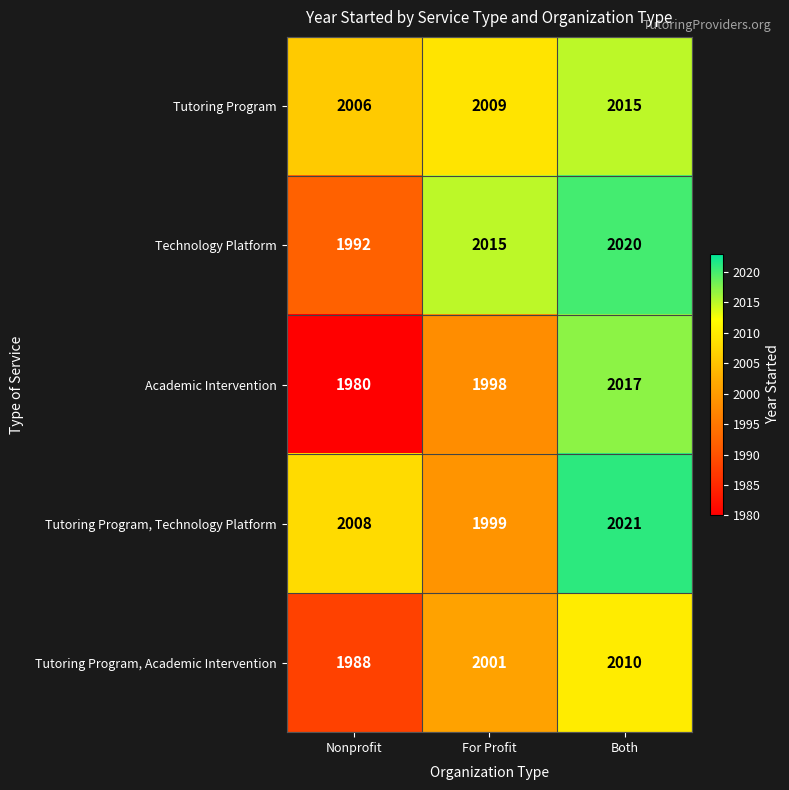

What is the average value of the Tutoring Program series?

2010